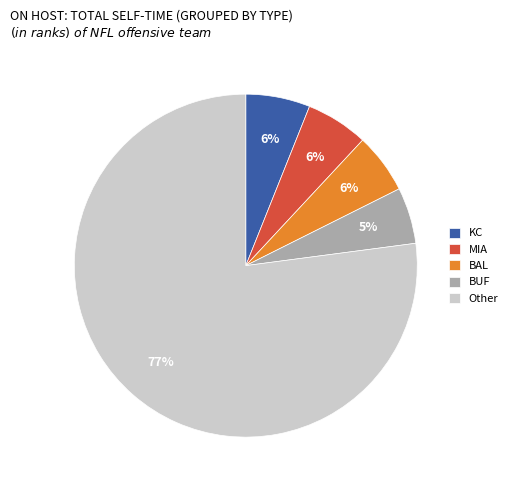

Is there any slice that represents more than half of the pie?

Yes